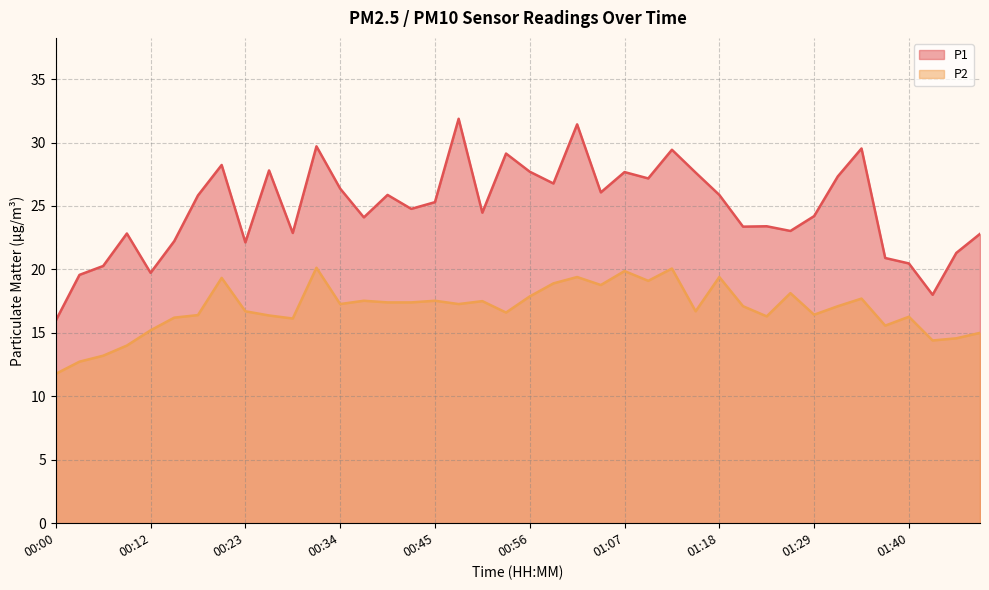

Reading left to right, list all the values displayed in this chart.

P1: 16.0	19.6	20.3	22.8	19.7	22.2	25.8	28.2	22.1	27.8	22.9	29.7	26.4	24.1	25.9	24.8	25.3	31.9	24.5	29.1	27.7	26.8	31.4	26.1	27.7	27.2	29.4	27.6	25.9	23.4	23.4	23.0	24.2	27.3	29.5	20.9	20.5	18.0	21.3	22.8
P2: 11.8	12.7	13.2	14.0	15.2	16.2	16.4	19.3	16.7	16.4	16.1	20.1	17.3	17.5	17.4	17.4	17.5	17.3	17.5	16.6	17.9	18.9	19.4	18.8	19.9	19.1	20.1	16.7	19.4	17.1	16.3	18.1	16.4	17.1	17.7	15.6	16.3	14.4	14.6	15.0